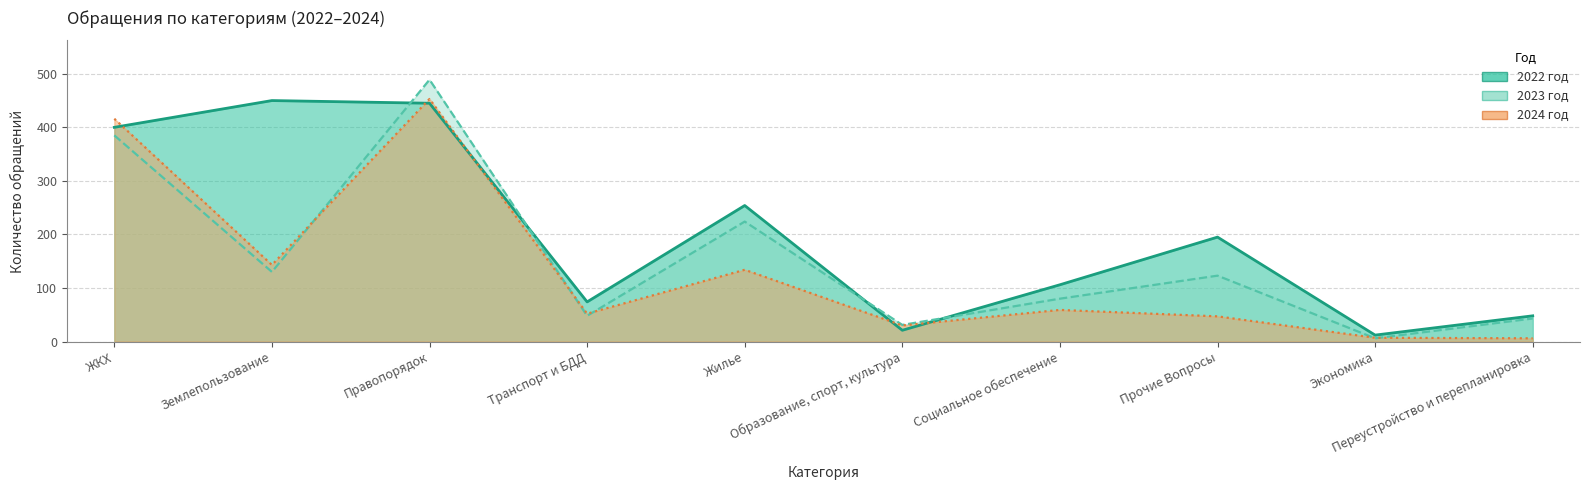

What is the difference between the highest and lowest values at Социальное обеспечение?

47